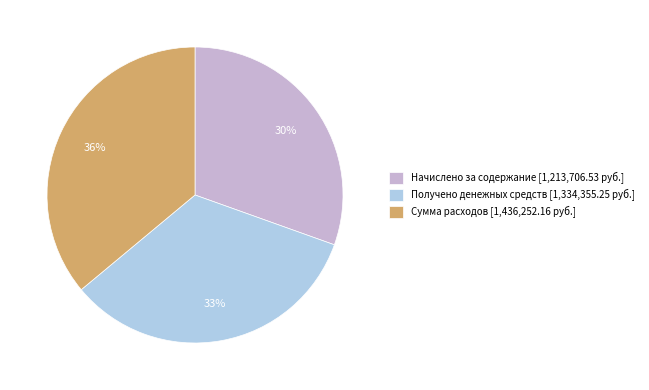

Combined, do Начислено за содержание [1,213,706.53 руб.] and Сумма расходов [1,436,252.16 руб.] account for over 50%?

Yes